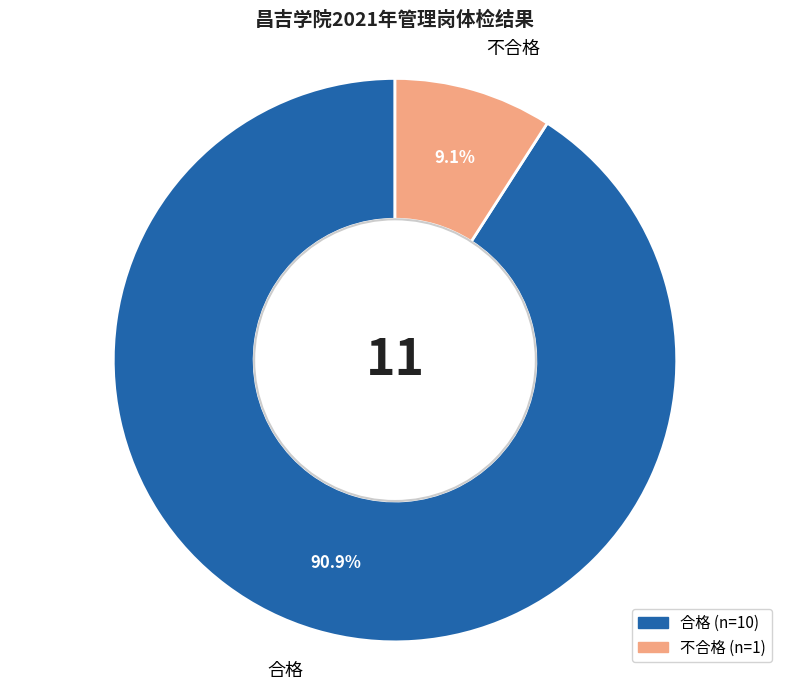

To the nearest percent, what is the difference between the largest and smallest slice percentages?

82%